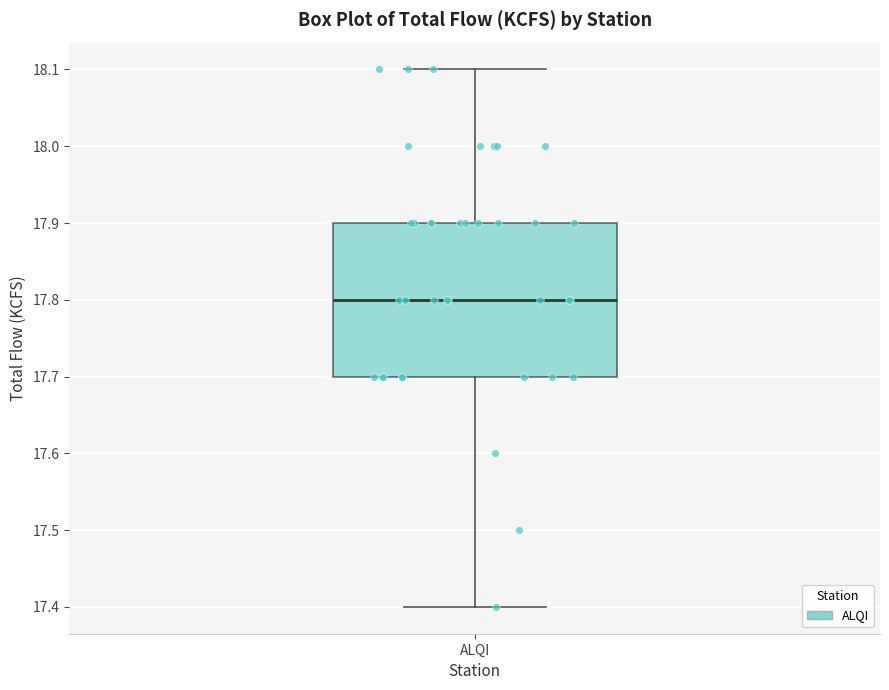

Read this box plot against the y-axis: the position of the median line, the range covered by the box, and the ends of both whiskers. The values are not printed on the chart, so give them approximately, as read against the axis.

median 17.8, box 17.7 to 17.9, whiskers 17.4 to 18.1